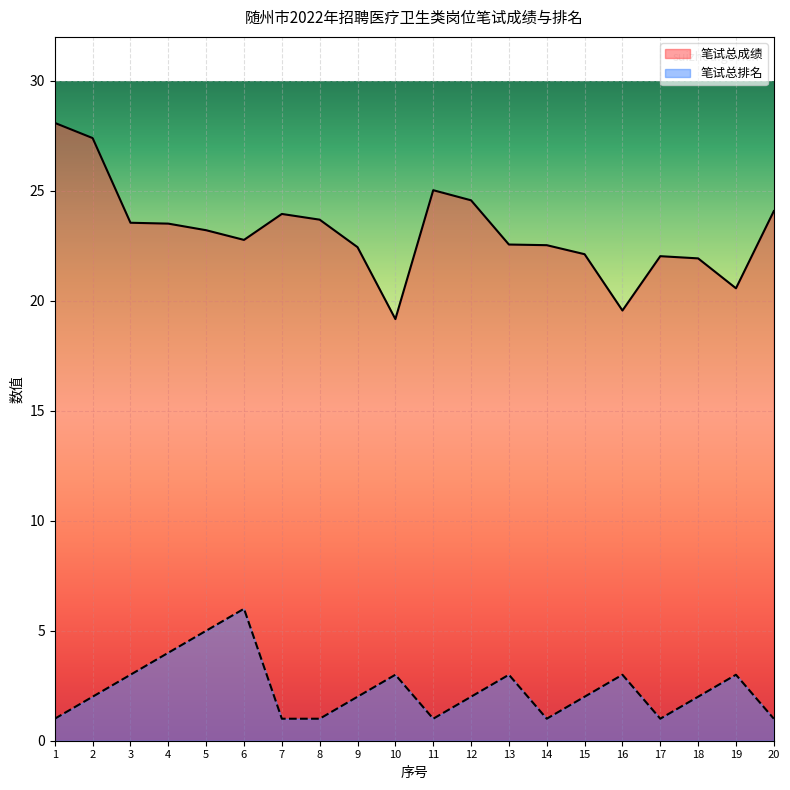

Where does the 笔试总排名 series first go above 2?

3